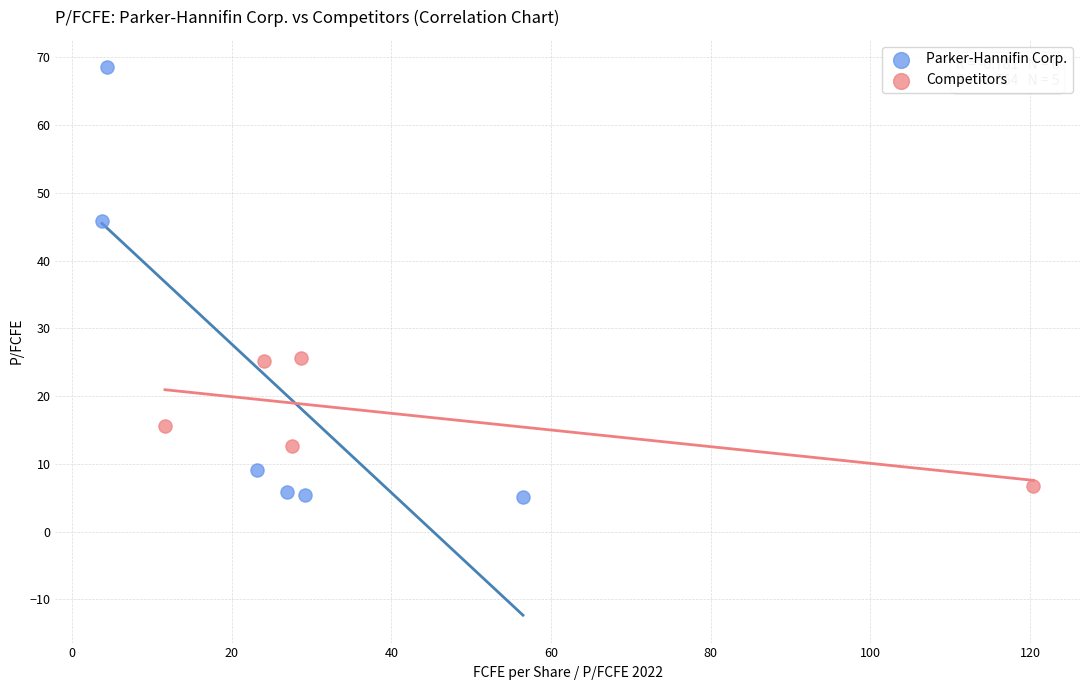

Which series reaches the maximum Y coordinate?

Parker-Hannifin Corp.